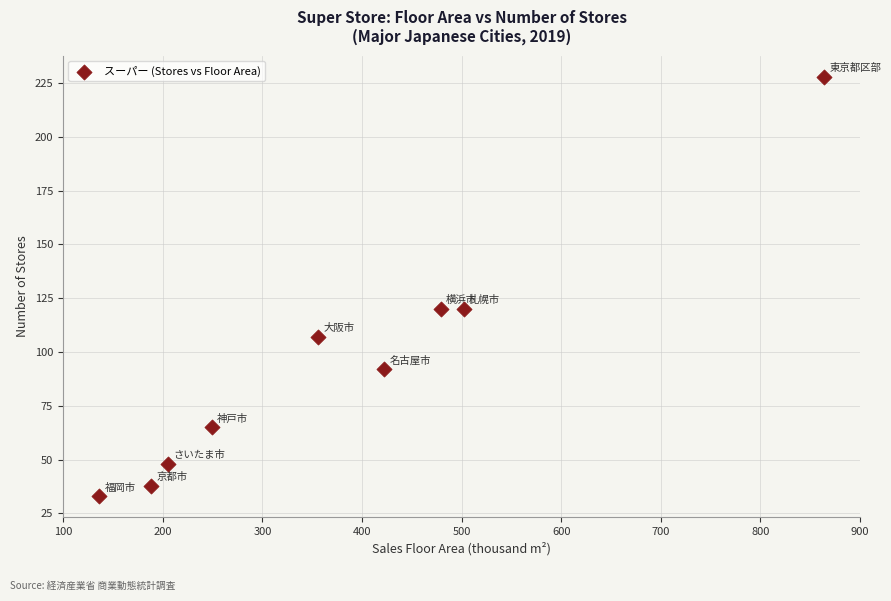

What is the average X value?

378